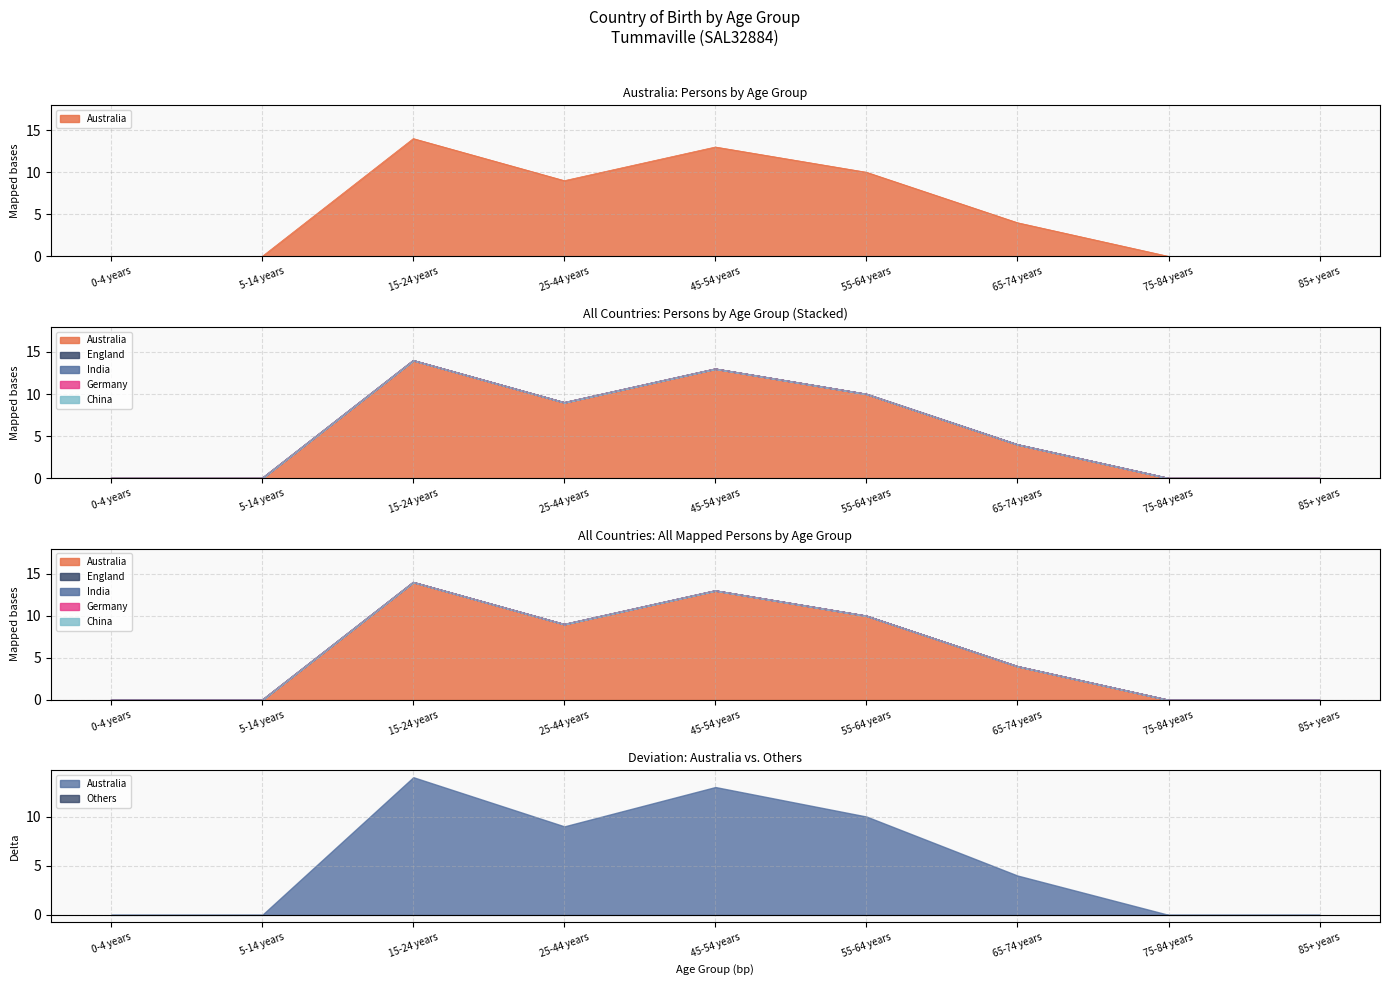

What position from the right is 15-24 years?

7